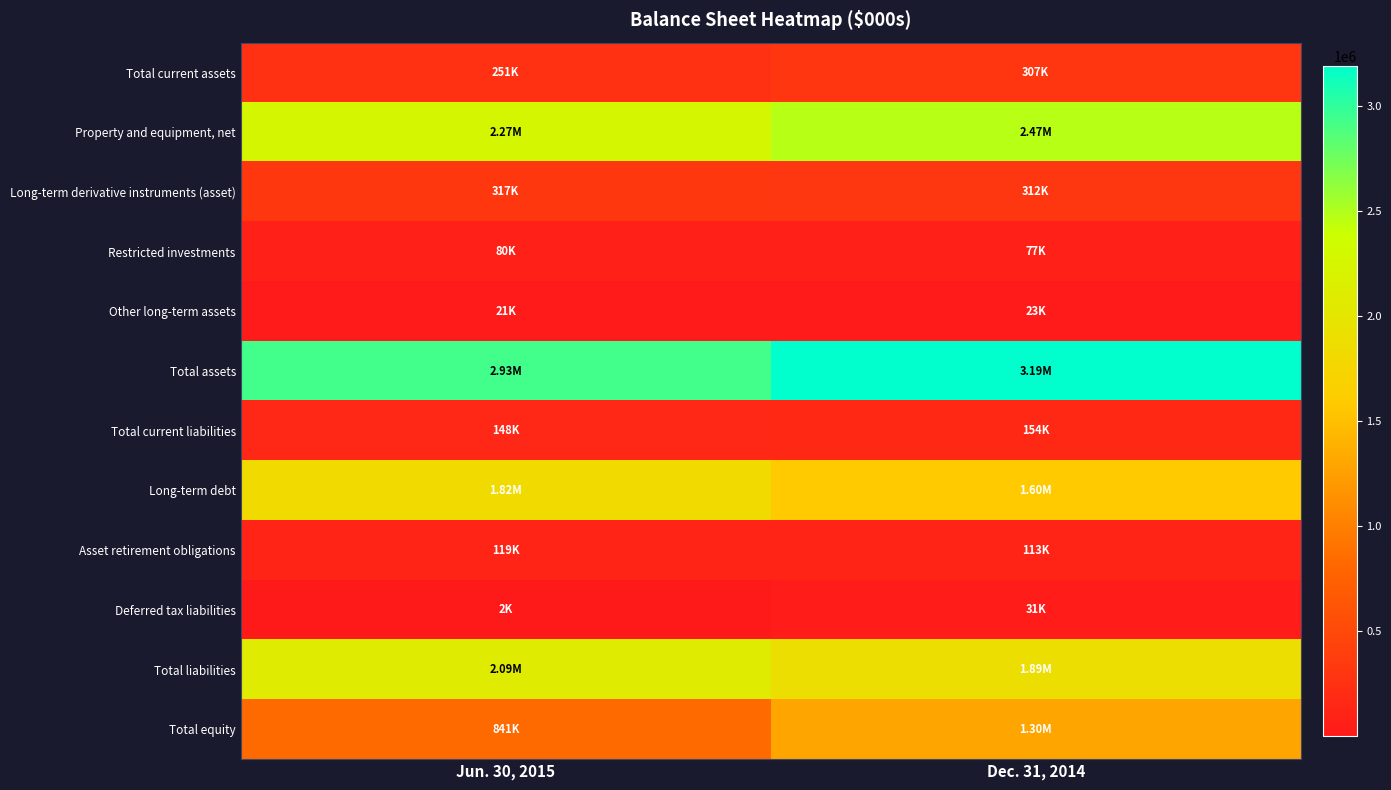

What is the minimum value shown in the chart?

2359